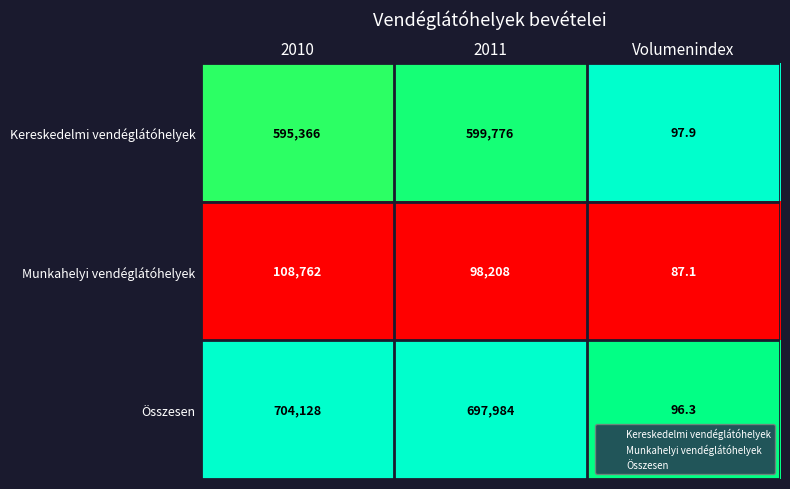

Rank the series at 2011 from lowest to highest value.

Munkahelyi vendéglátóhelyek, Kereskedelmi vendéglátóhelyek, Összesen